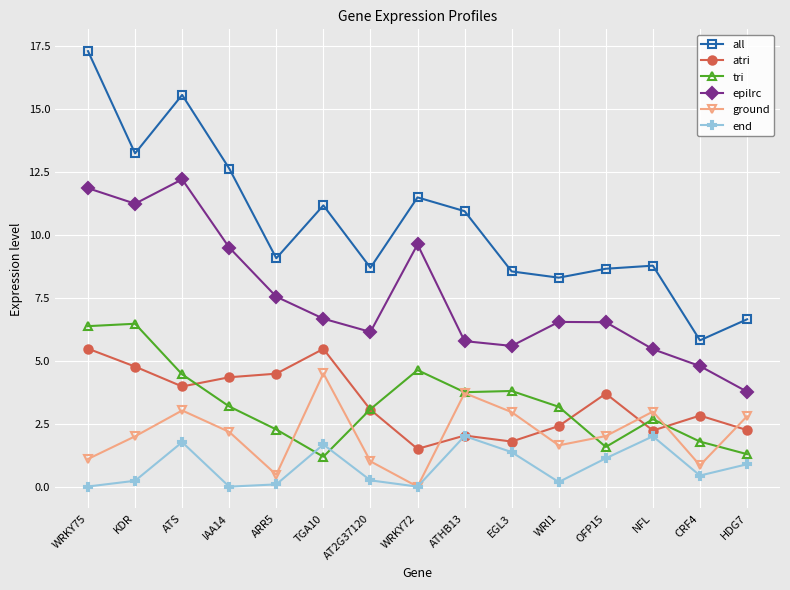

Which category has the lowest value in the epilrc series?

HDG7